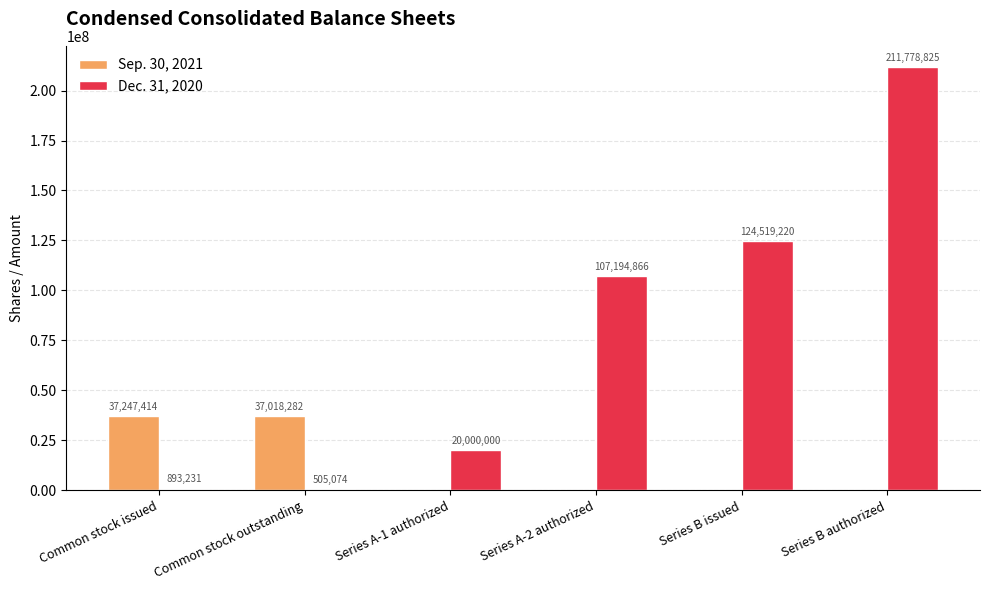

Between Series B issued and Series B authorized, which series saw the biggest shift?

Dec. 31, 2020